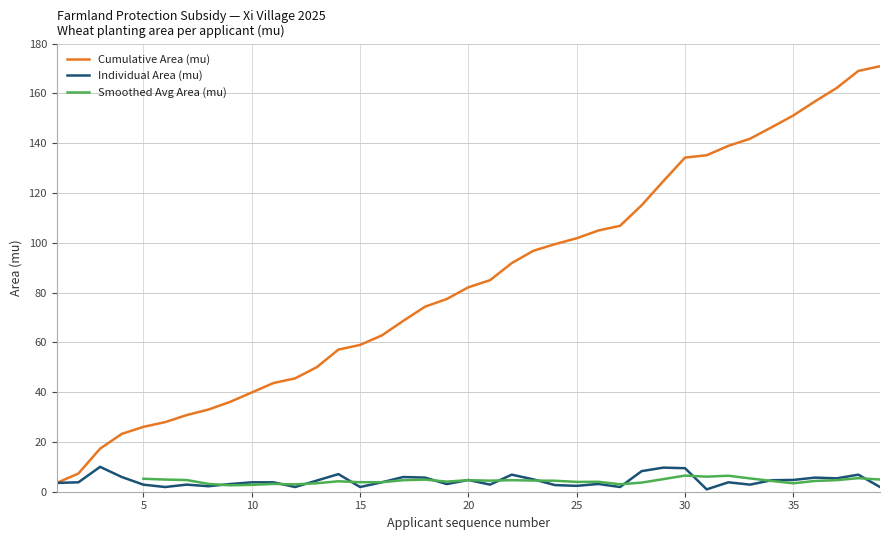

What is the average value of the Cumulative Area (mu) series?

84.6